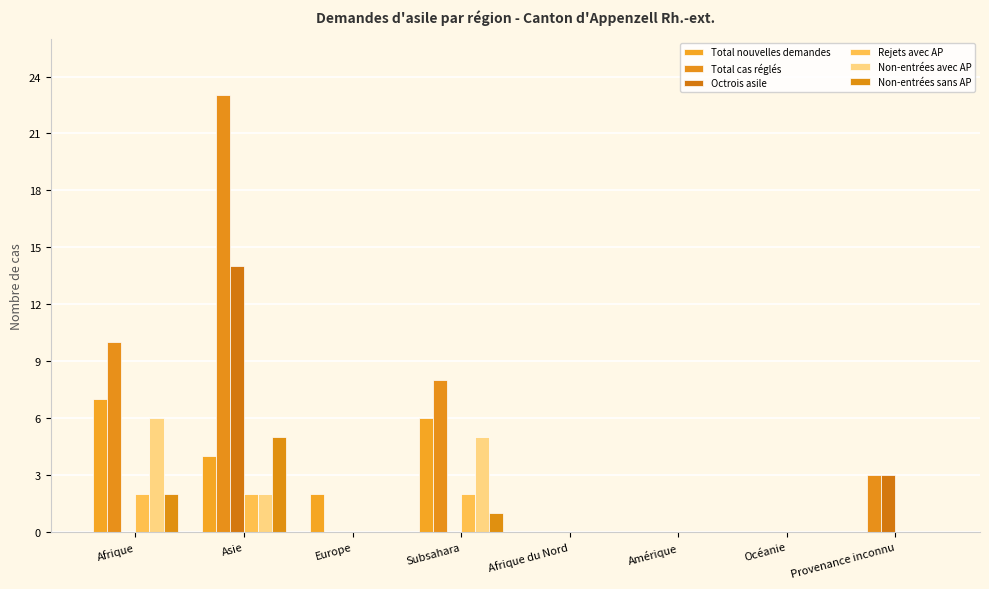

Does the chart contain stacked bars?

No